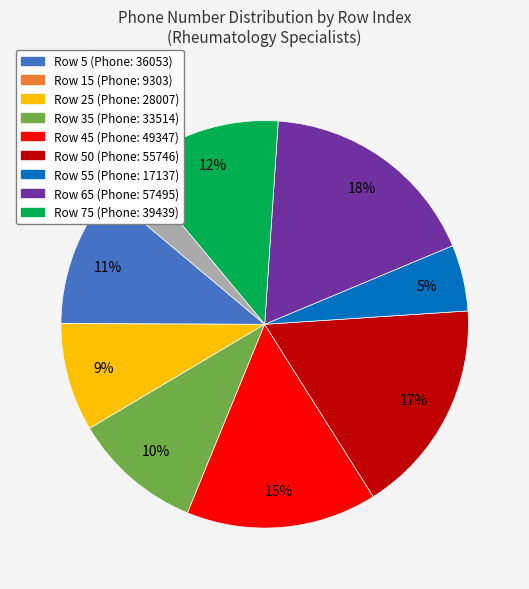

Is there any slice that represents more than half of the pie?

No